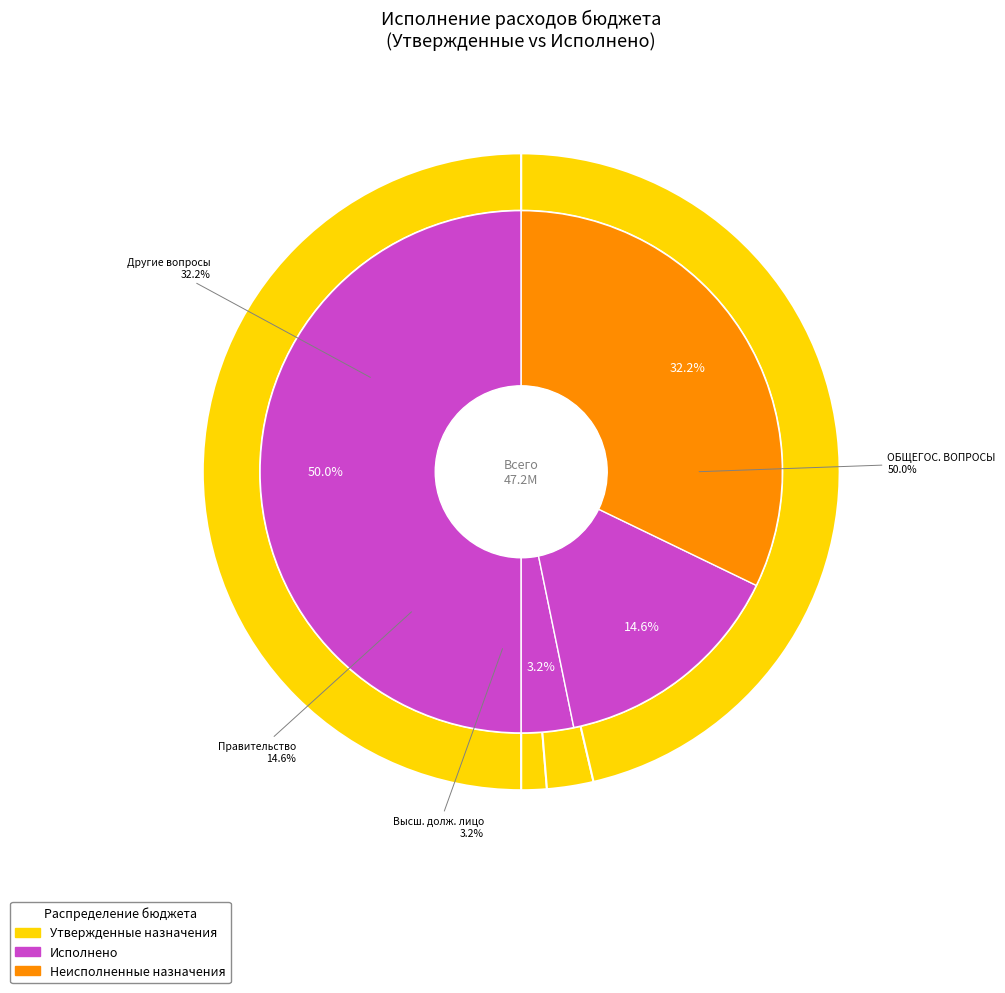

Does Другие общегосударственные вопросы represent more than half of the total?

No